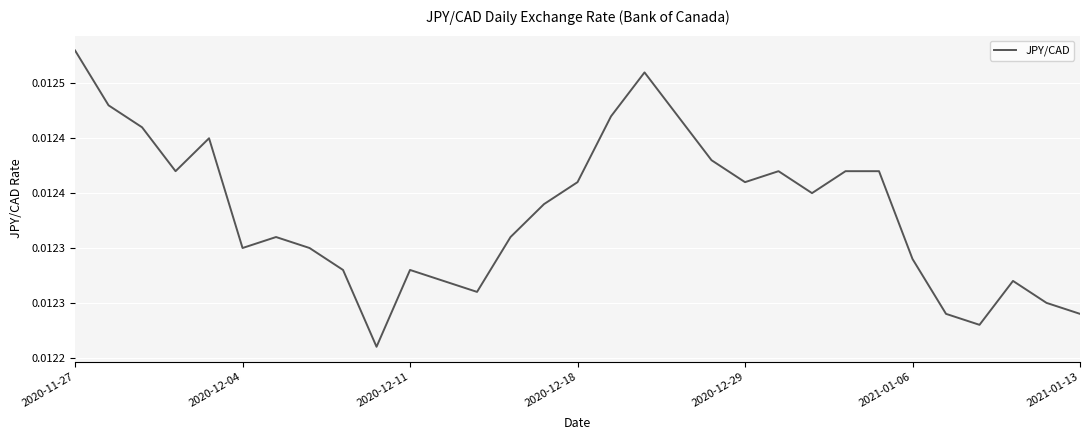

Does the chart display data point markers on the line(s)?

No